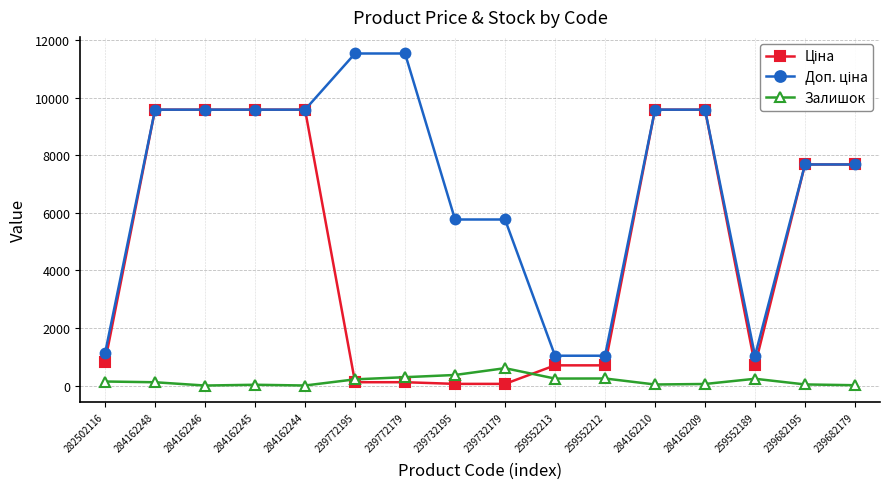

The Залишок series shows 245.0 at 259552212. True or false?

True